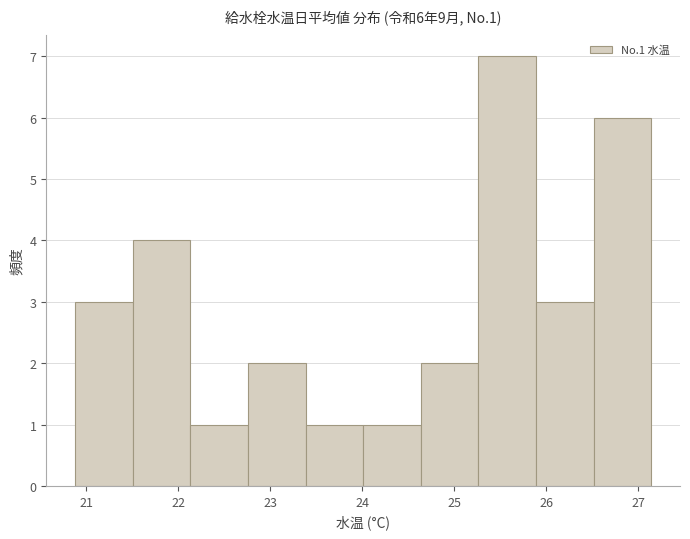

Over which range of the x-axis is the bar tallest?

25.3 to 25.9